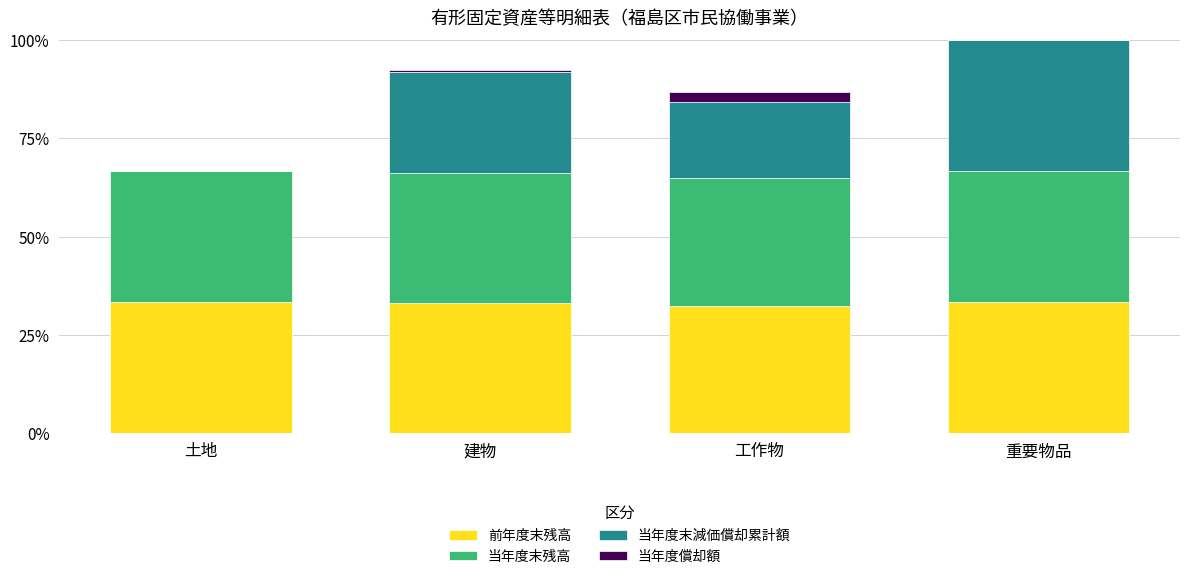

What is the highest value of the 前年度末残高 series?

33.3